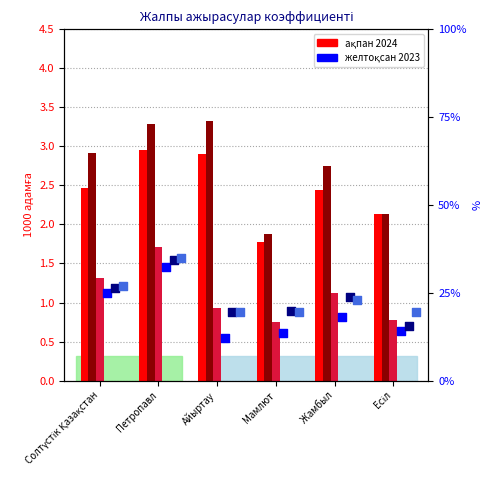

Is the value of қаңтар-тамыз 2021 at Жамбыл greater than the value of қаңтар-ақпан 2024 at Есіл?

No